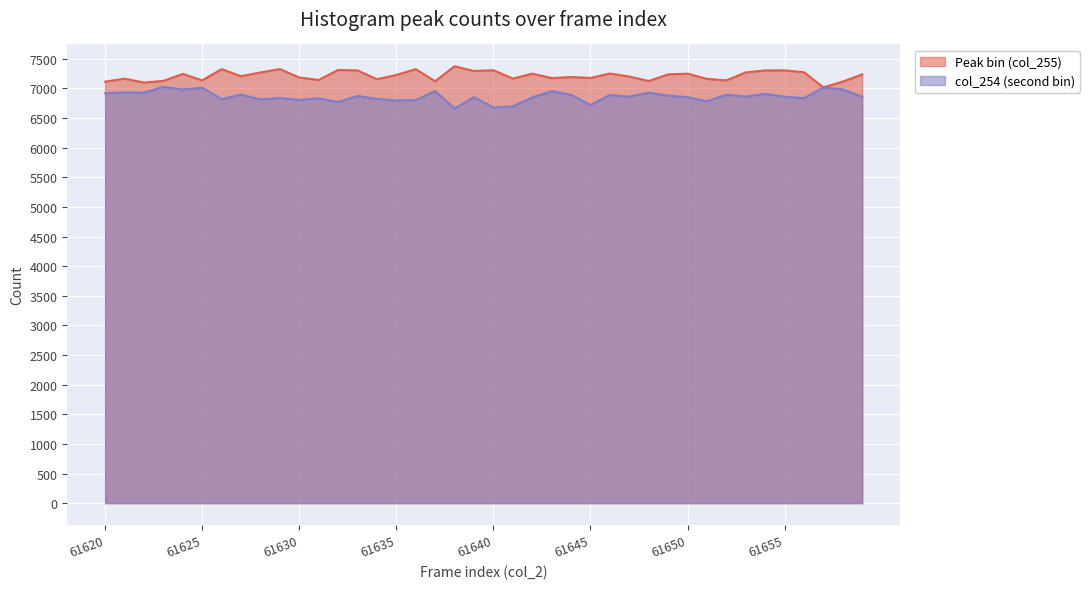

Where does the Peak bin (col_255) series first go above 7227?

61624